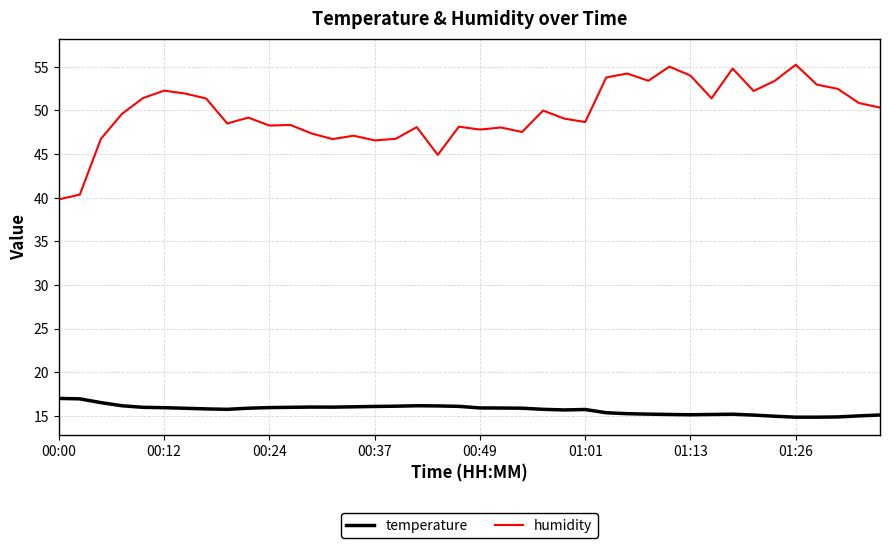

What is the greatest value displayed?

55.2